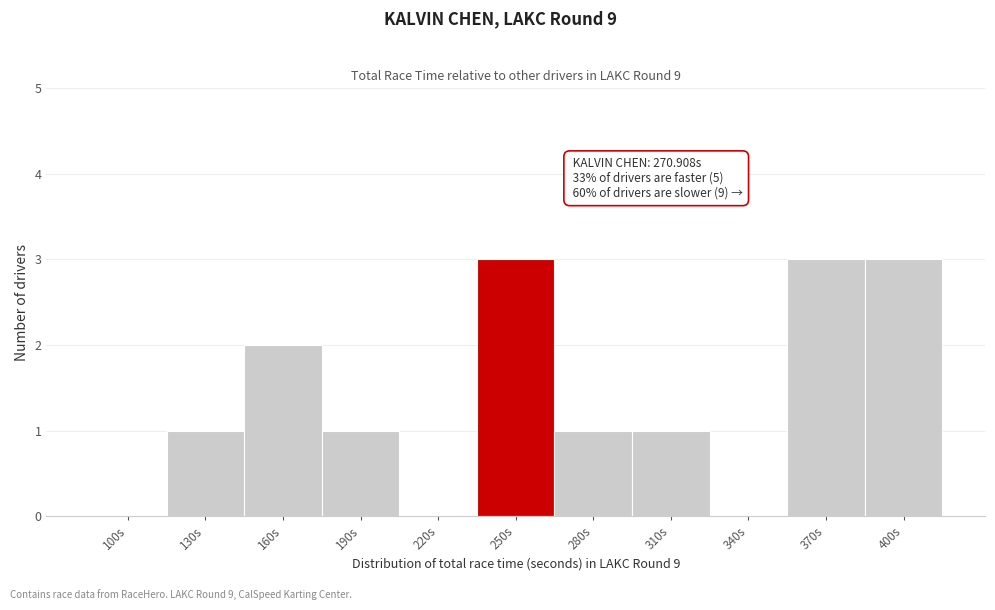

Reading left to right, transcribe all the data shown in this chart.

100s=0	130s=1	160s=2	190s=1	220s=0	250s=3	280s=1	310s=1	340s=0	370s=3	400s=3